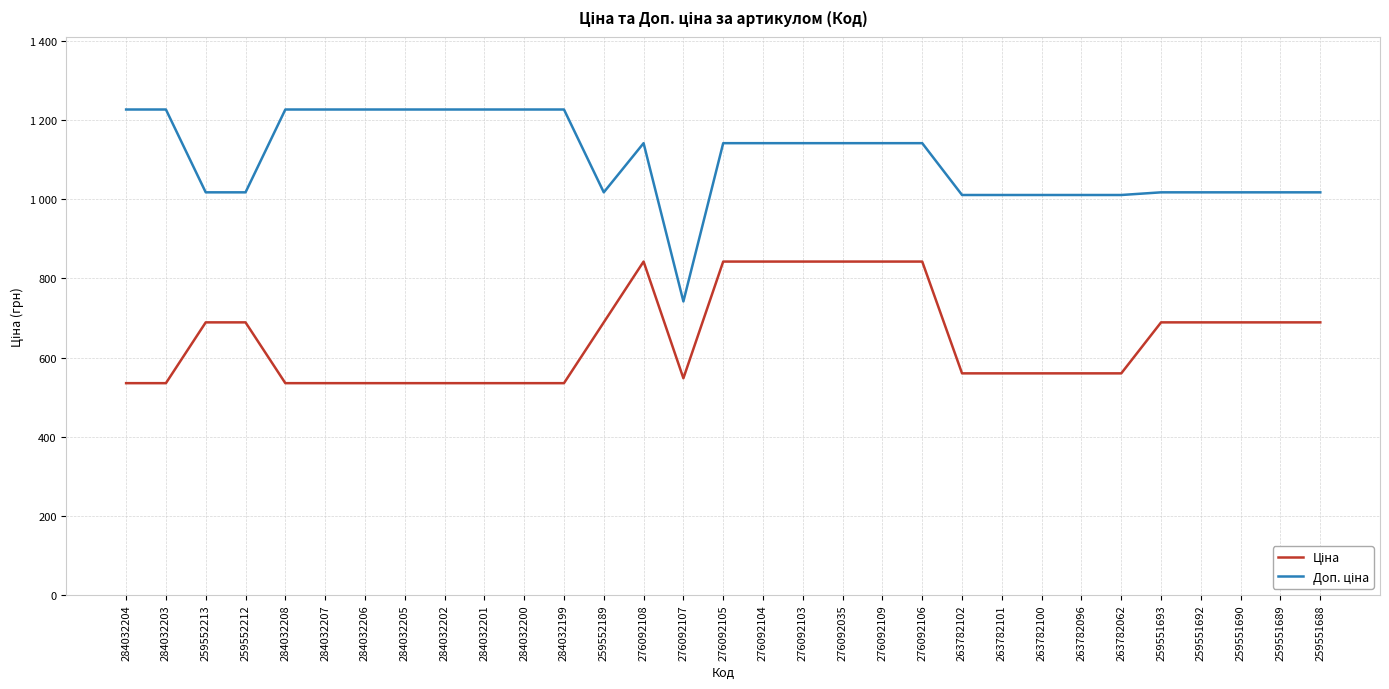

Reading left to right, extract all data points from this chart.

Ціна: 535.4	535.4	689.1	689.1	535.4	535.4	535.4	535.4	535.4	535.4	535.4	535.4	689.1	842.8	547.8	842.8	842.8	842.8	842.8	842.8	842.8	560.2	560.2	560.2	560.2	560.2	689.1	689.1	689.1	689.1	689.1
Доп. ціна: 1227.2	1227.2	1017.8	1017.8	1227.2	1227.2	1227.2	1227.2	1227.2	1227.2	1227.2	1227.2	1017.8	1142.1	742.0	1142.1	1142.1	1142.1	1142.1	1142.1	1142.1	1011.0	1011.0	1011.0	1011.0	1011.0	1017.8	1017.8	1017.8	1017.8	1017.8